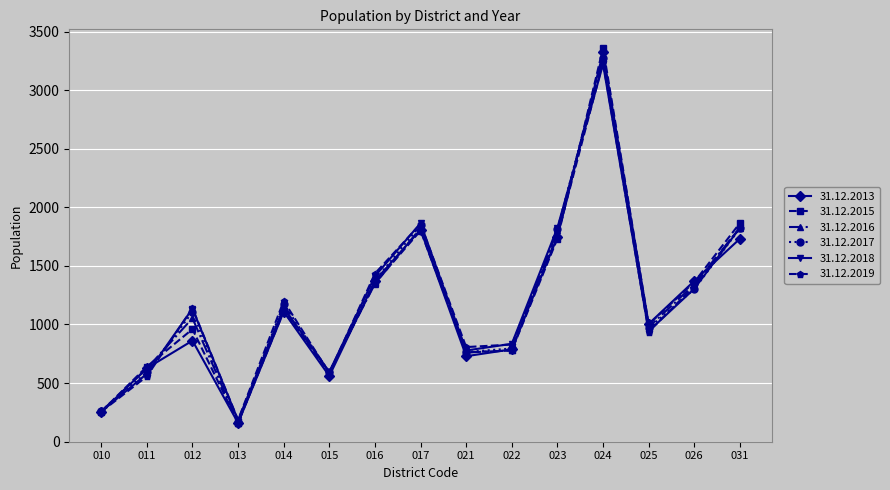

What is the value of the 31.12.2018 point at the 5th from the left?

1144